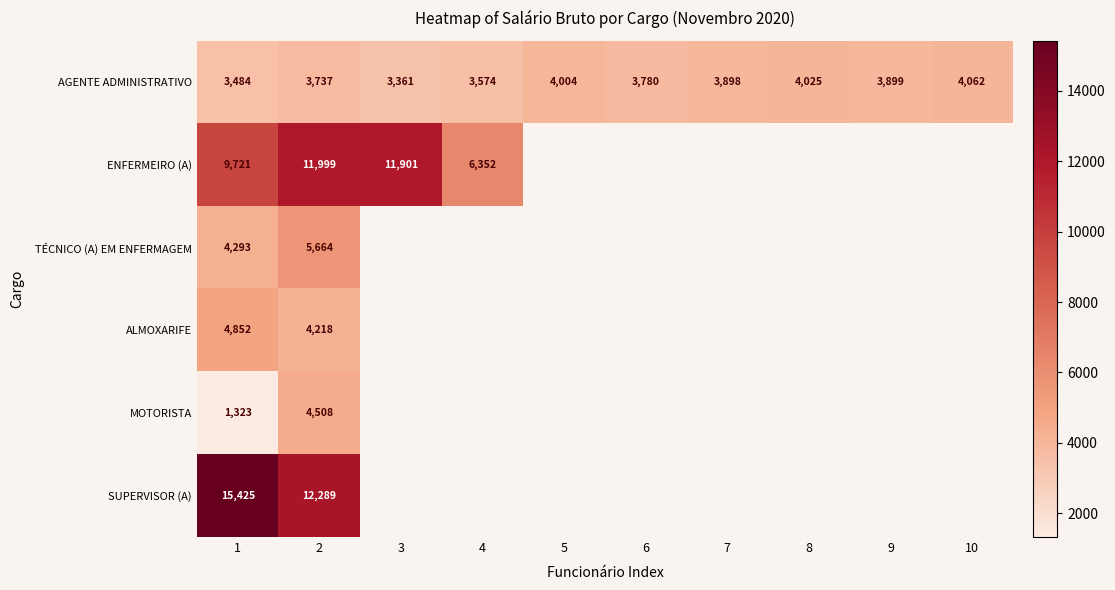

What is the difference between the maximum and minimum values in the SUPERVISOR (A) series?

3135.7